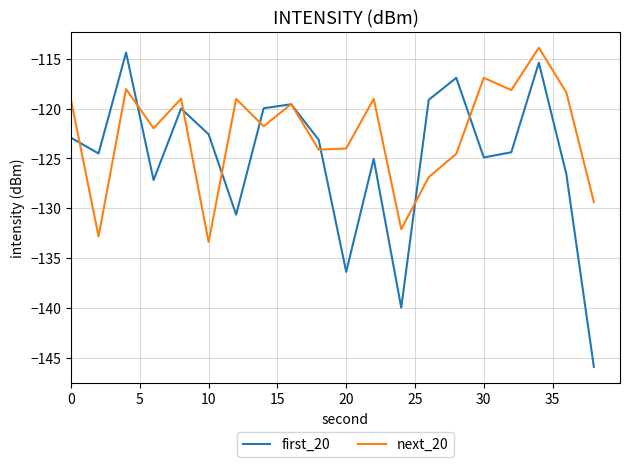

Which series has the largest range (max minus min)?

first_20